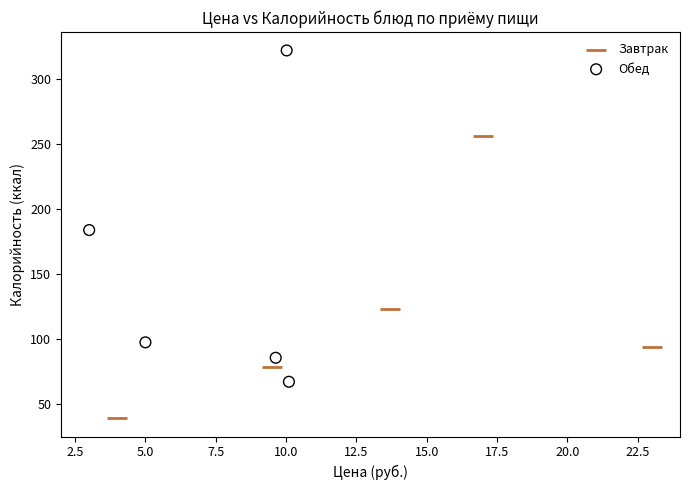

Which series contains the lowest Y value?

Завтрак